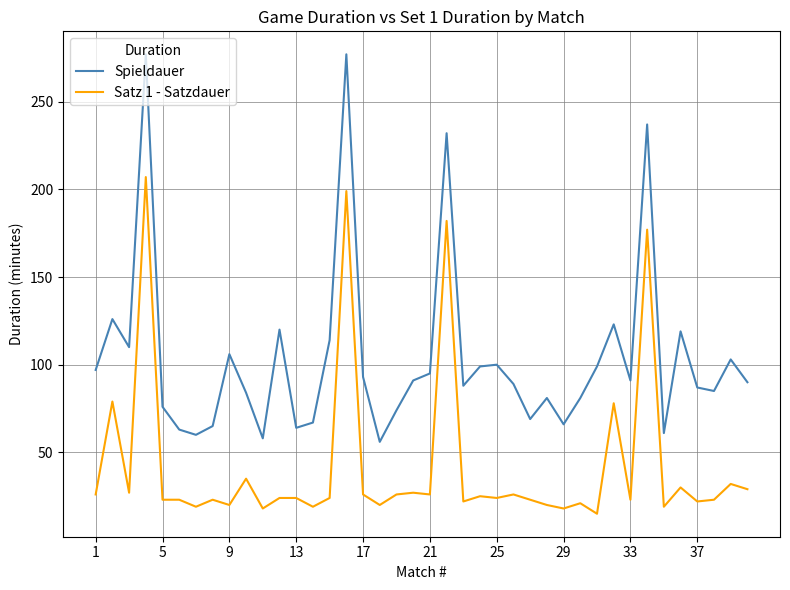

List the series in order of their overall mean, highest first.

Spieldauer, Satz 1 - Satzdauer